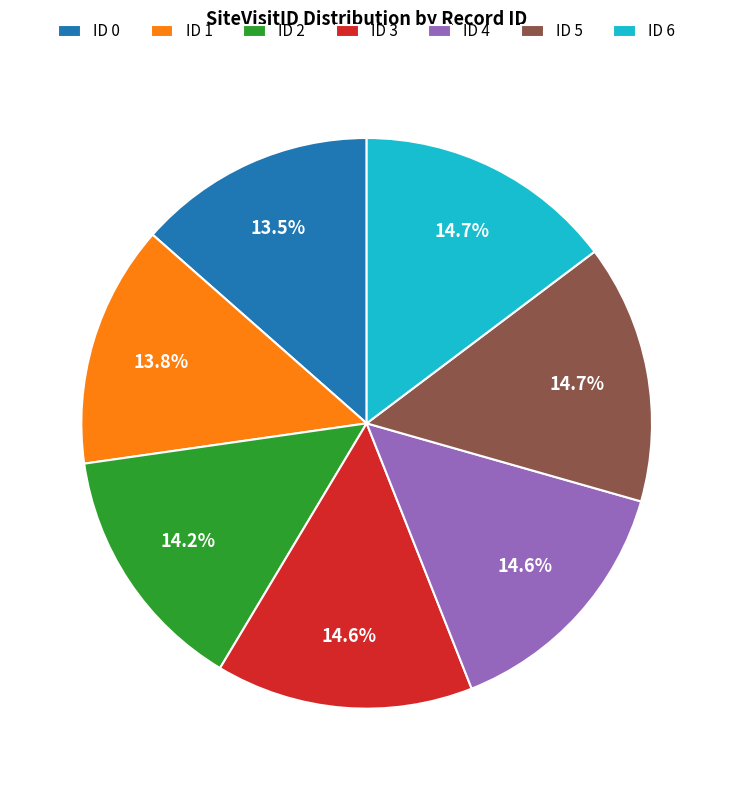

To the nearest percent, what is the difference between the largest and smallest slice percentages?

1%